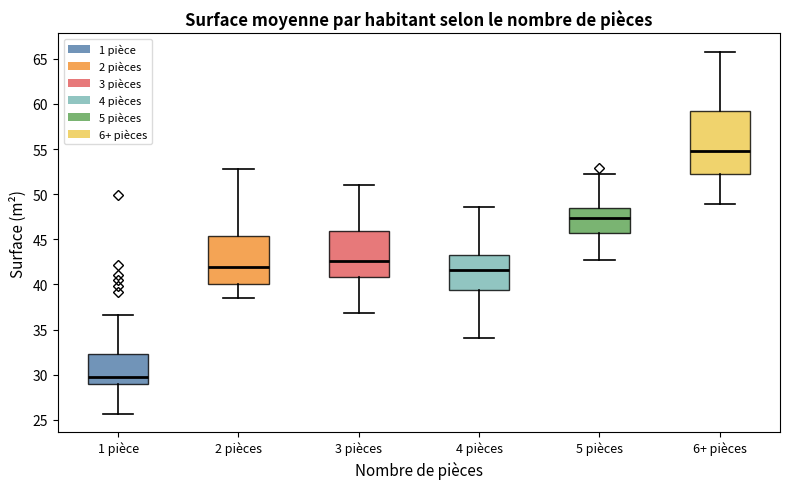

Reading left to right, transcribe this box plot: for each box, give where its median line is, the range the box spans, and where its two whiskers end, as read against the y-axis. The values are not printed on the chart, so give them approximately, as read against the axis.

1 pièce: median 29.5, box 29.0 to 32.5, whiskers 25.5 to 36.5
2 pièces: median 42.0, box 40.0 to 45.5, whiskers 38.5 to 53.0
3 pièces: median 42.5, box 41.0 to 46.0, whiskers 37.0 to 51.0
4 pièces: median 41.5, box 39.5 to 43.5, whiskers 34.0 to 48.5
5 pièces: median 47.5, box 45.5 to 48.5, whiskers 42.5 to 52.0
6+ pièces: median 55.0, box 52.5 to 59.5, whiskers 49.0 to 66.0